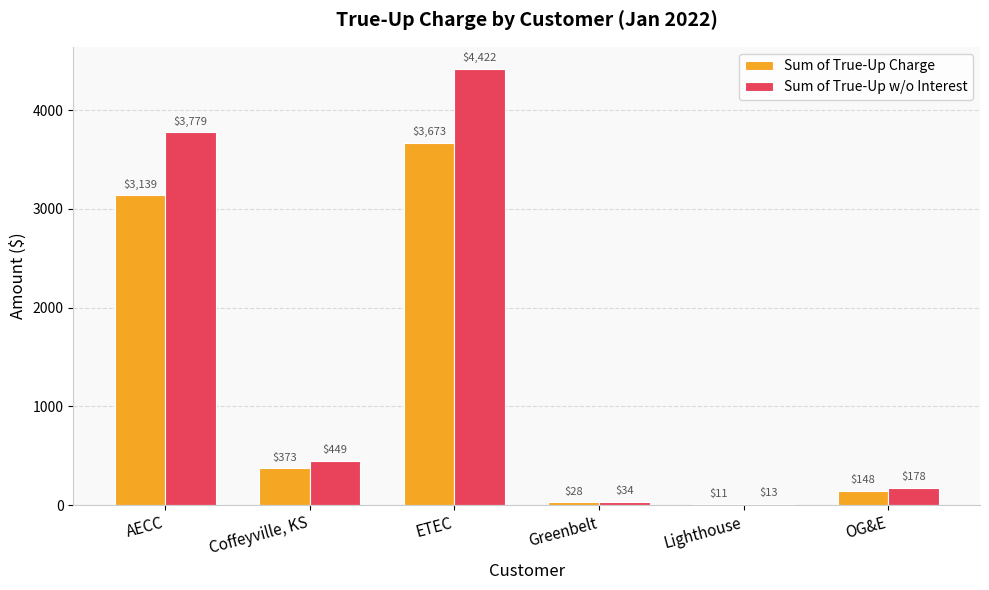

Which series changed the most between AECC and ETEC?

Sum of True-Up w/o Interest